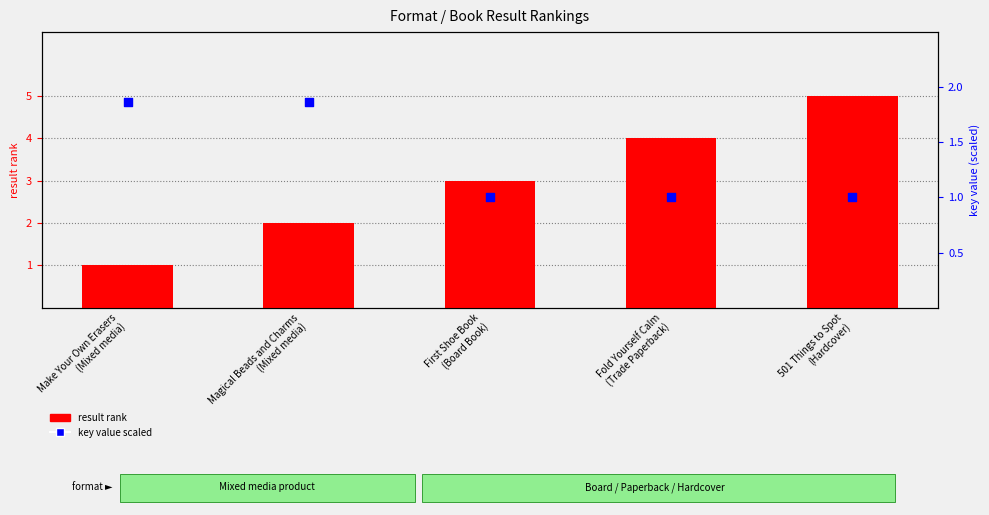

Which series reaches the minimum Y coordinate?

result rank